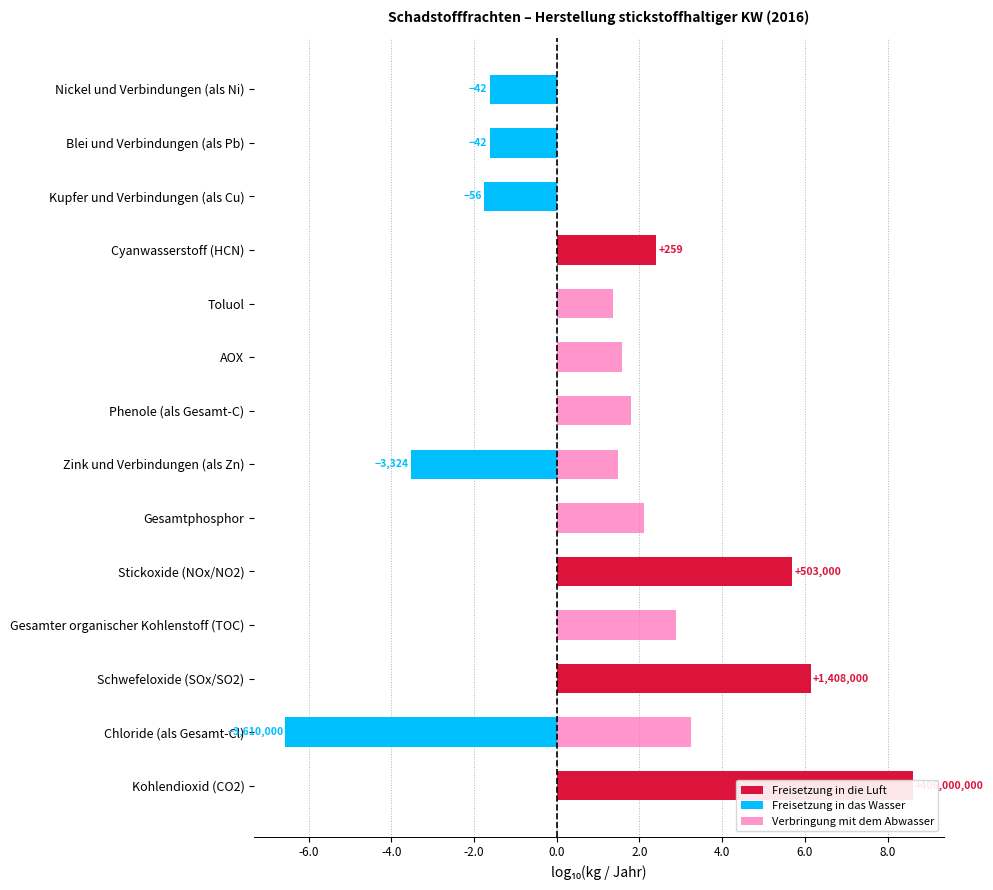

Which series changed the most between Chloride (als Gesamt-Cl) and Schwefeloxide (SOx/SO2)?

Freisetzung in das Wasser